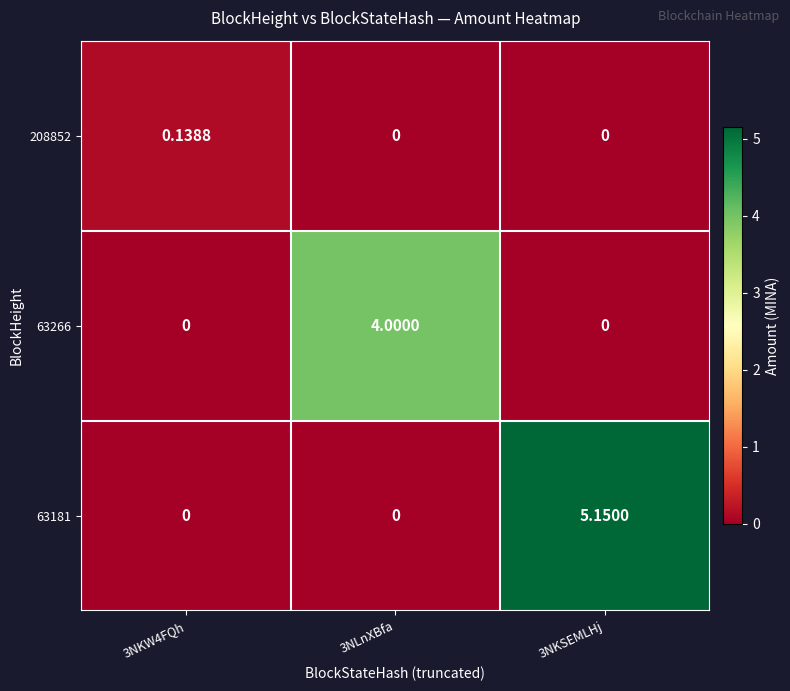

Is the value of 63181 at 3NKW4FQh greater than the value of 63266 at 3NLnXBfa?

No